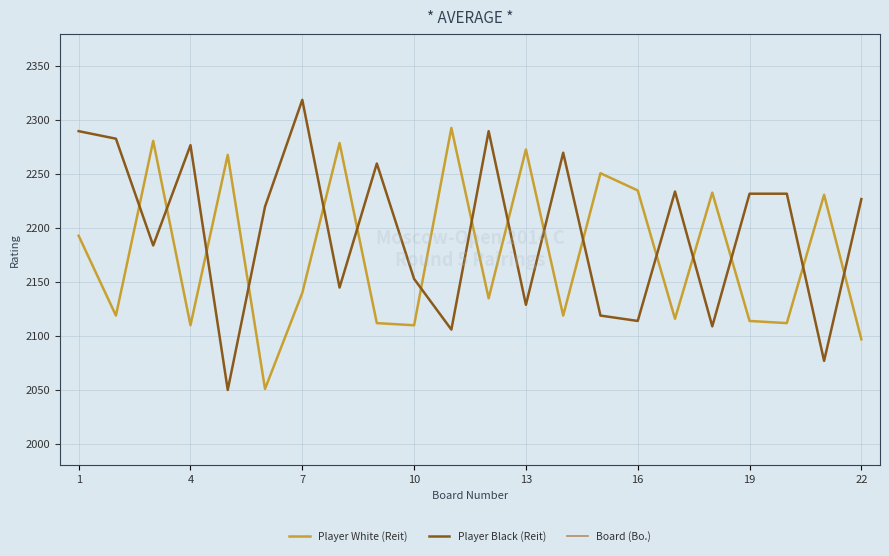

True or false: Player White (Reit) and Board (Bo.) cross at least once.

False